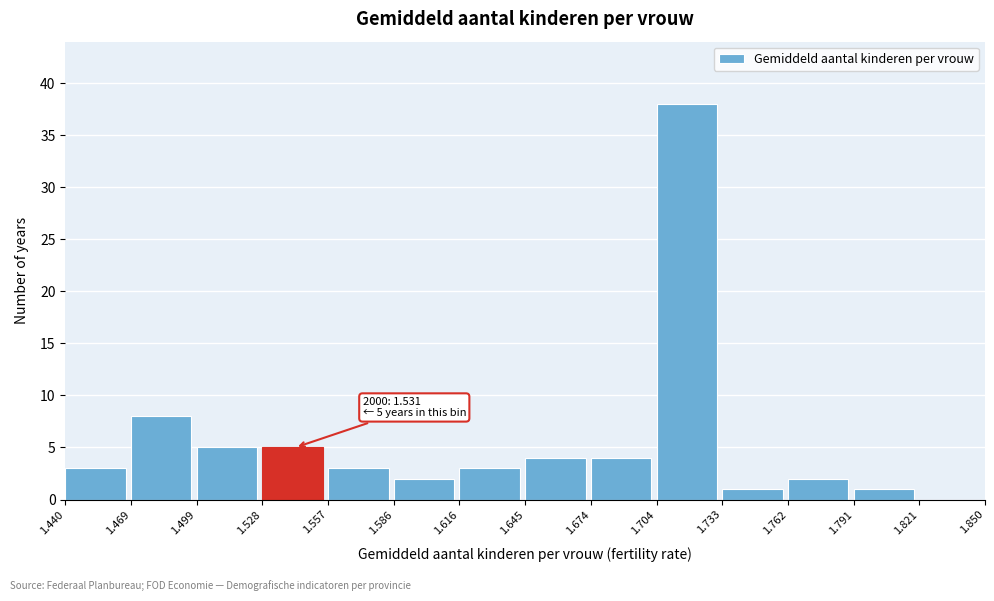

Which range on the x-axis has the tallest bar?

1.704 to 1.733